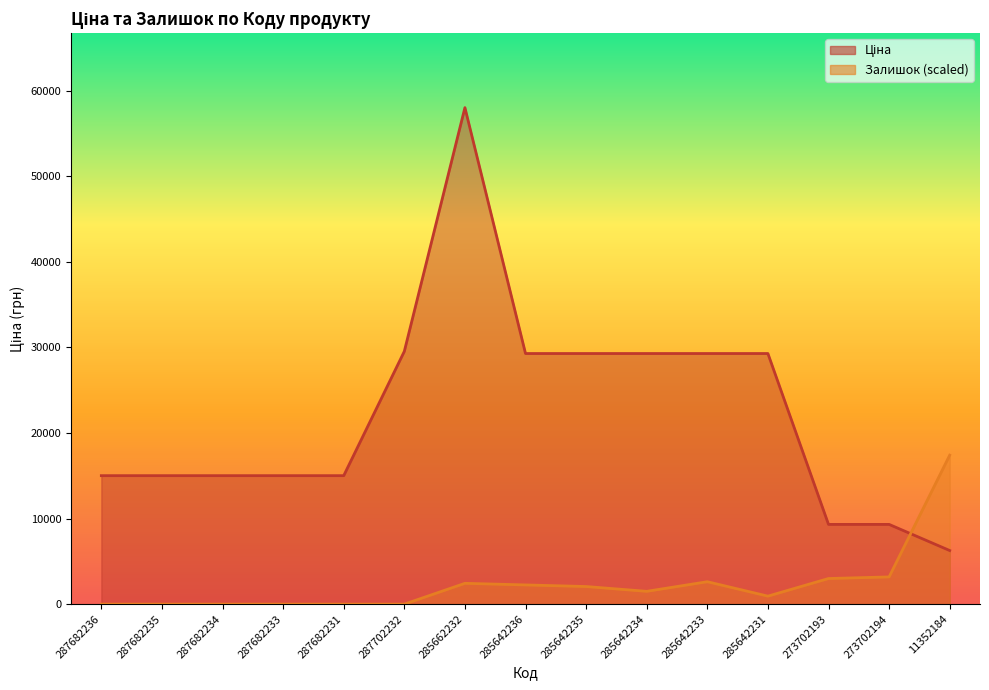

Reading right to left, list all the values displayed in this chart.

Ціна: 6266.7	9321.4	9321.4	29294.9	29294.9	29294.9	29294.9	29294.9	58037.0	29548.9	15019.2	15019.2	15019.2	15019.2	15019.2
Залишок: 17411.1	3182.7	2995.5	936.1	2621.0	1497.7	2059.4	2246.6	2433.8	0.0	0.0	0.0	0.0	0.0	0.0